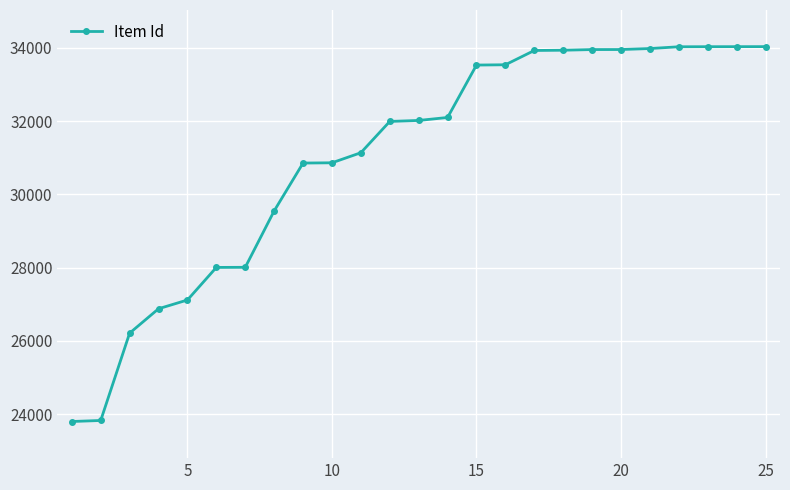

What is the value of the 13th point from the left?

32020